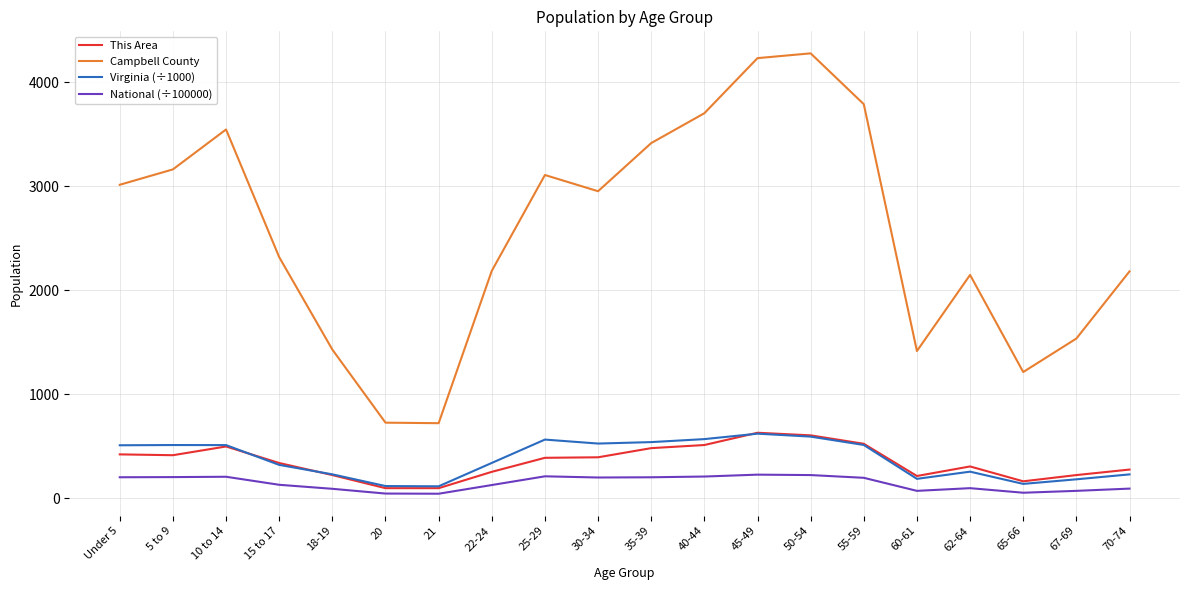

At how many categories does at least one series exceed 65?

20